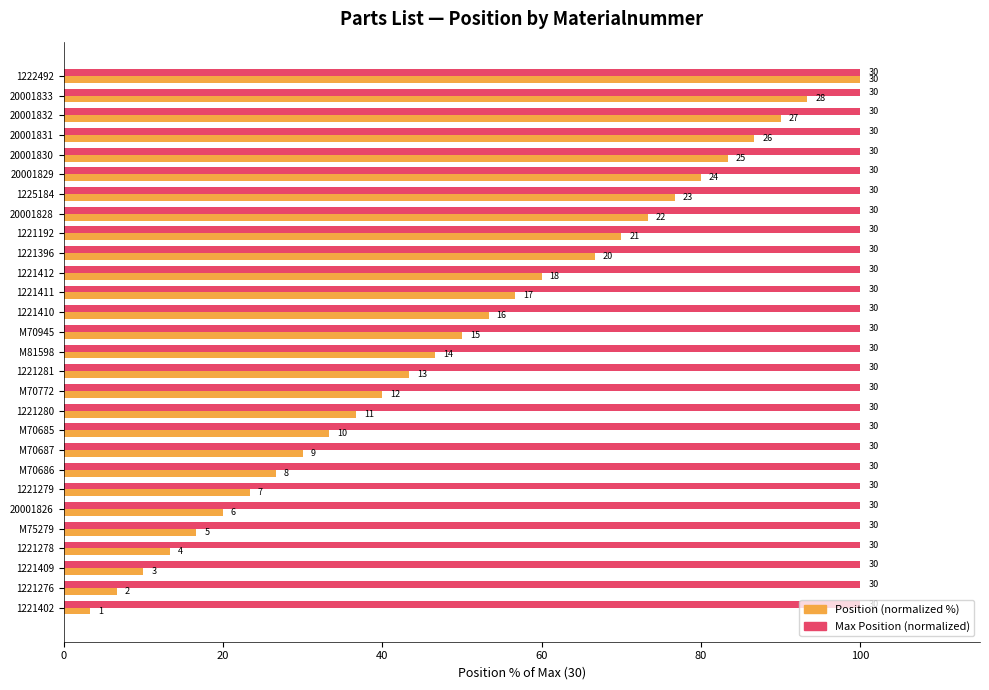

What is the average value of the Max Position (normalized) series?

100.0